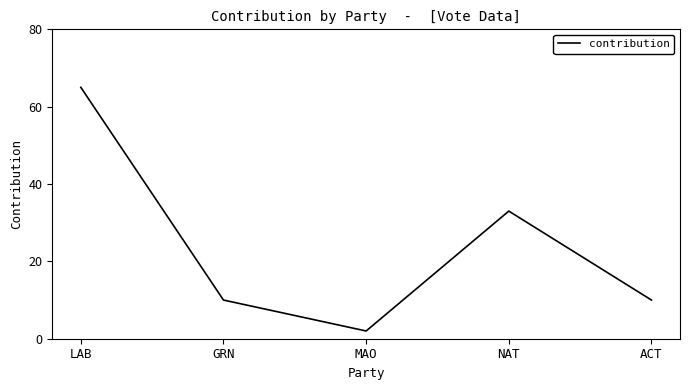

At which category does the chart reach its minimum across all series?

MAO